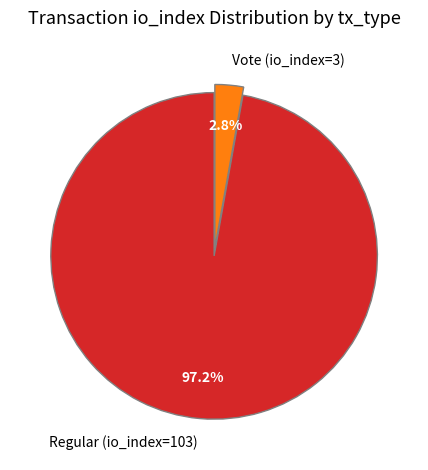

How many slices are in this pie chart?

2